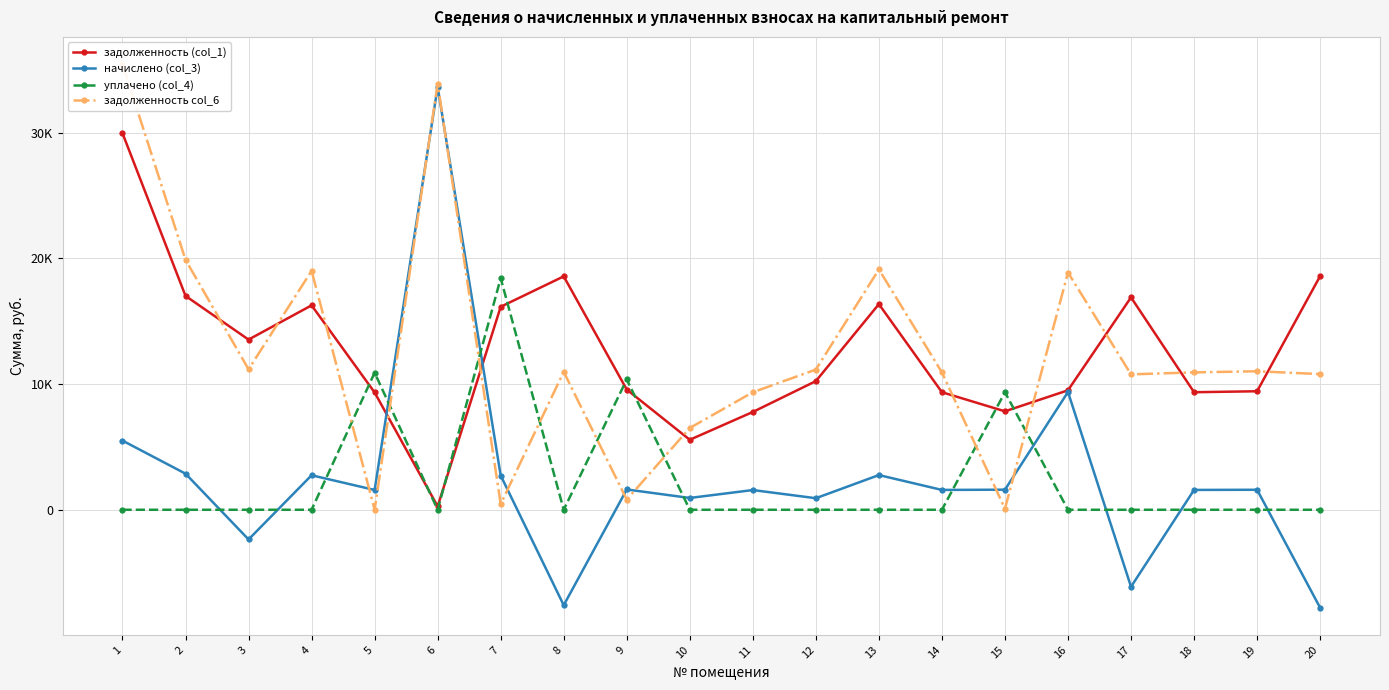

What is the difference between the maximum and second lowest values in the задолженность (col_1) series?

24384.7